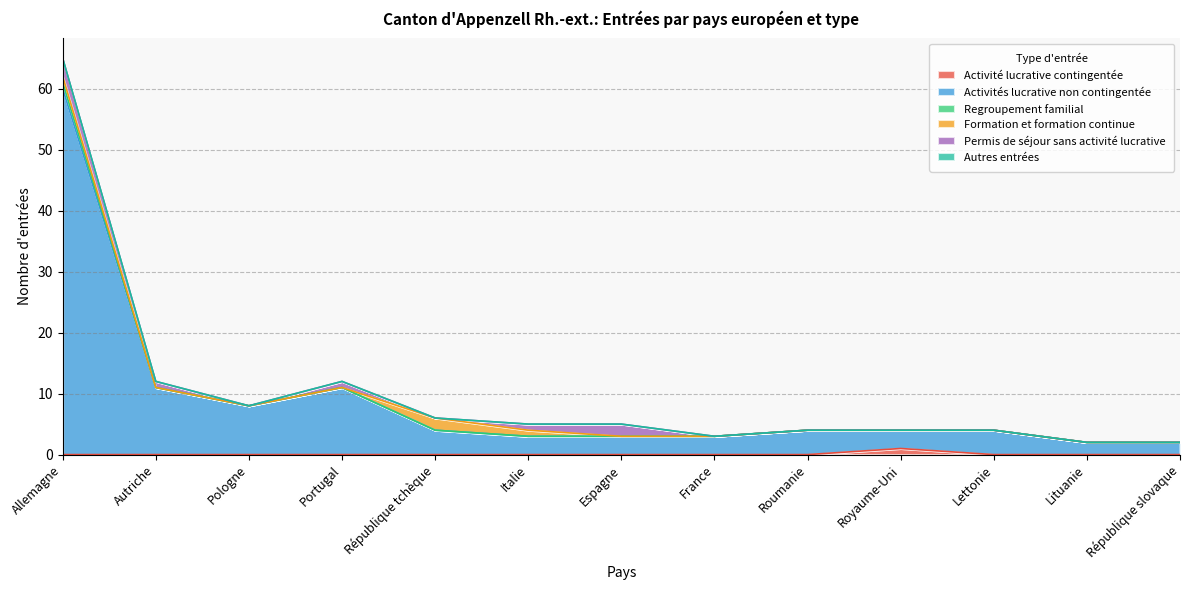

Is it true that Activité lucrative contingentée equals 0 at Lettonie?

True